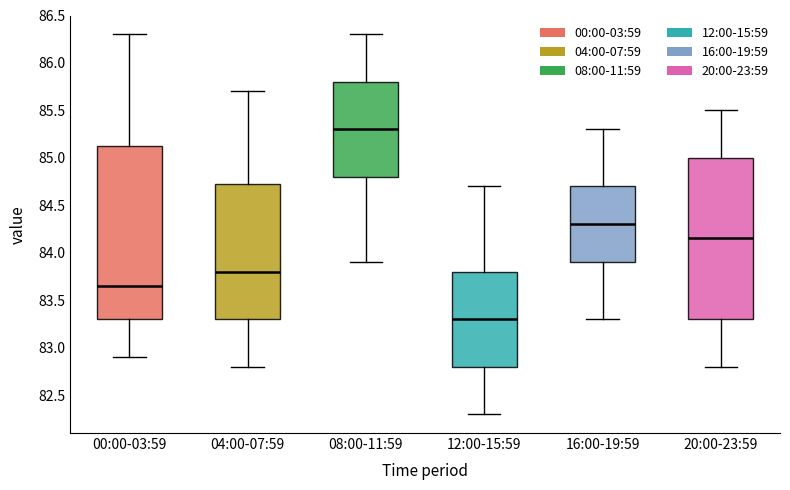

Comparing the boxes themselves (not the whiskers), which one is the tallest?

00:00-03:59